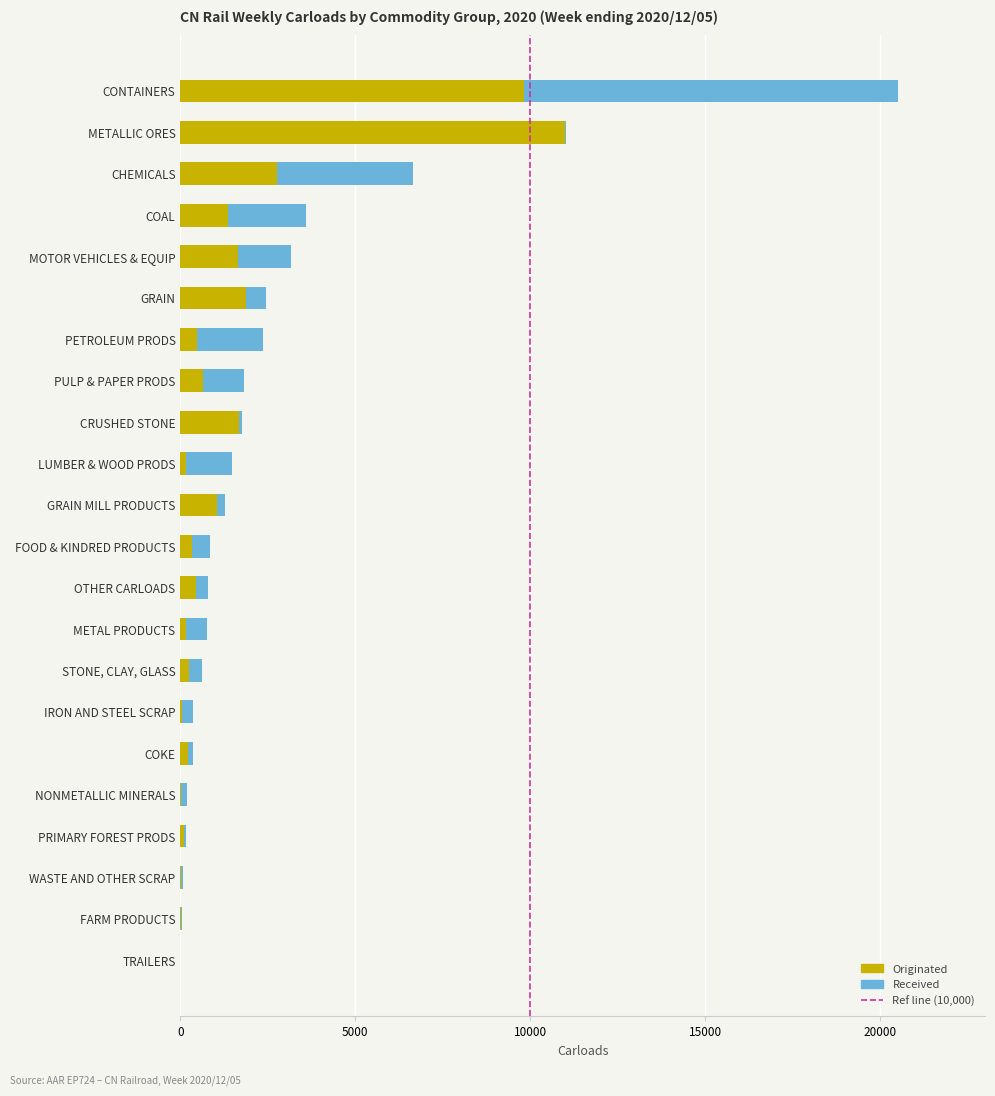

At which label is Originated closest to 5503?

CHEMICALS